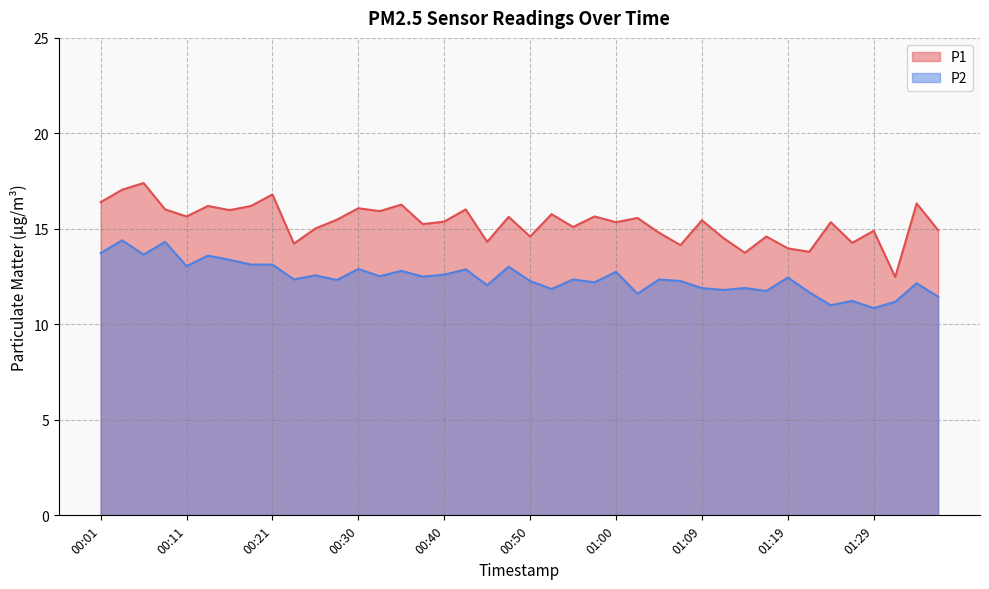

What is the difference between the maximum and minimum values in the P2 series?

3.6